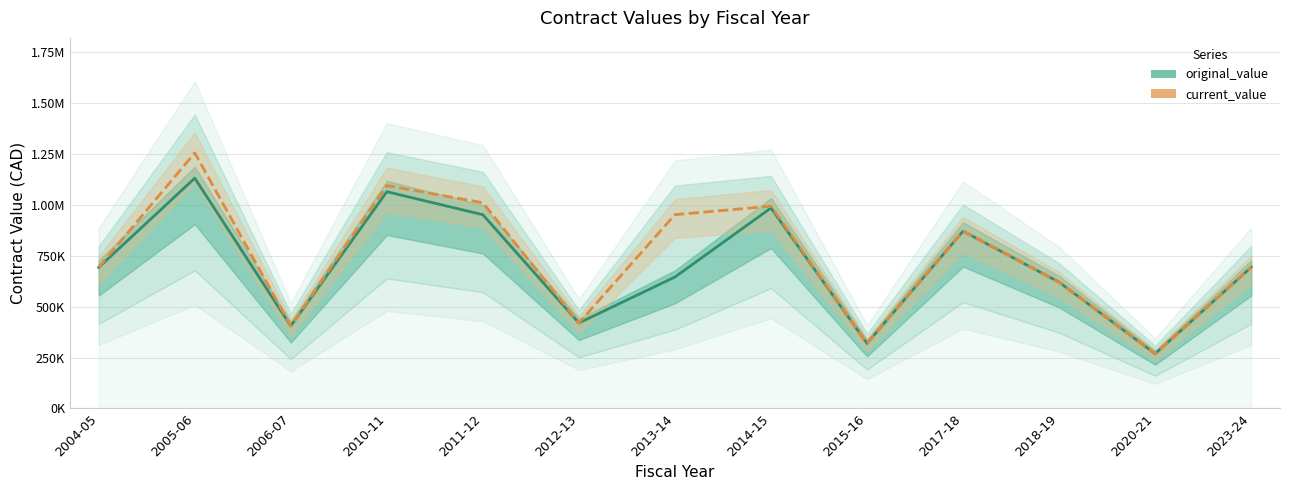

How many series are shown in this chart?

2